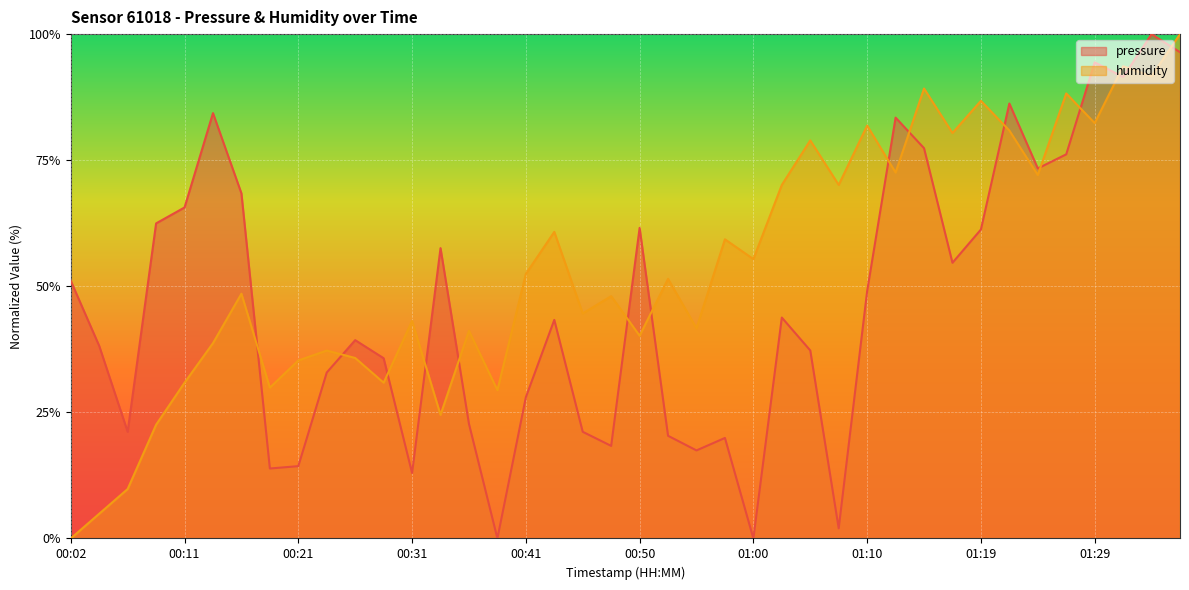

What are all the series names shown in the legend?

pressure, humidity